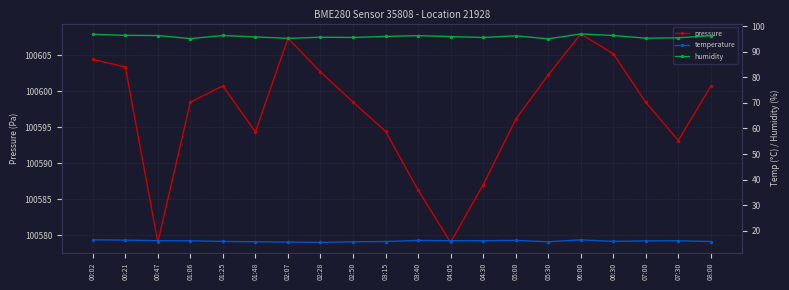

What is the smallest value displayed?

15.5